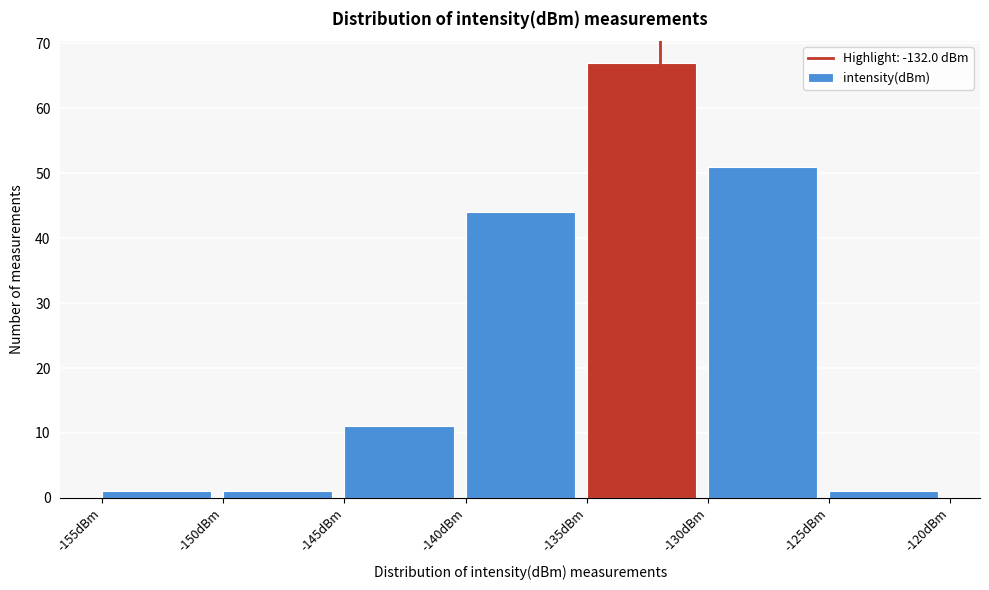

Reading left to right, transcribe this chart: for each bar, give the range it covers on the x-axis and its height. The values are not printed on the chart, so give them approximately, as read against the axis.

-155 to -150: 1
-150 to -145: 1
-145 to -140: 11
-140 to -135: 44
-135 to -130: 67
-130 to -125: 51
-125 to -120: 1